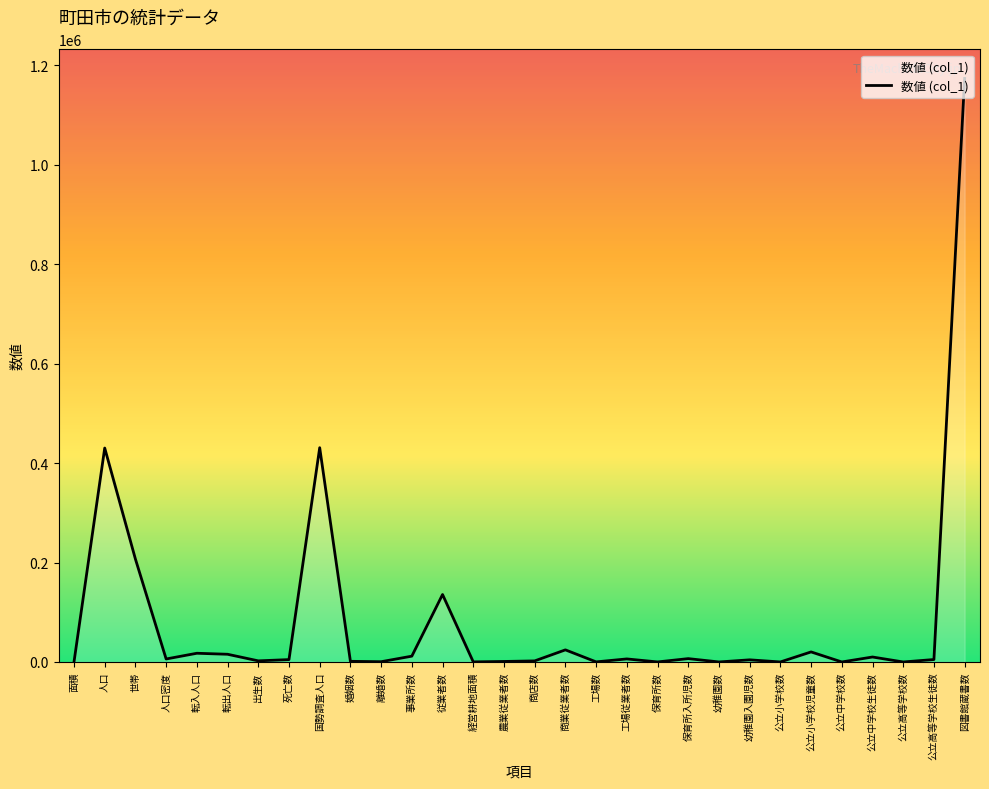

What is the difference between the maximum and minimum values?

1173895.0